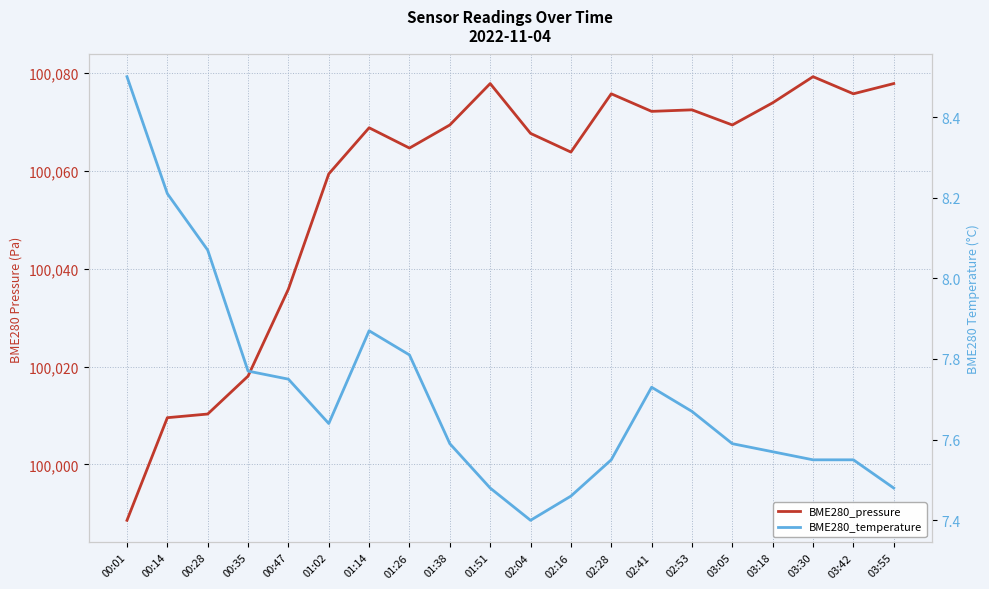

Reading left to right, transcribe all the data shown in this chart.

BME280_pressure: 00:01=99988.6	00:14=100009.6	00:28=100010.3	00:35=100018.1	00:47=100035.8	01:02=100059.4	01:14=100068.8	01:26=100064.7	01:38=100069.4	01:51=100077.8	02:04=100067.7	02:16=100063.8	02:28=100075.8	02:41=100072.2	02:53=100072.5	03:05=100069.4	03:18=100073.9	03:30=100079.2	03:42=100075.8	03:55=100077.8
BME280_temperature: 00:01=8.5	00:14=8.2	00:28=8.1	00:35=7.8	00:47=7.8	01:02=7.6	01:14=7.9	01:26=7.8	01:38=7.6	01:51=7.5	02:04=7.4	02:16=7.5	02:28=7.5	02:41=7.7	02:53=7.7	03:05=7.6	03:18=7.6	03:30=7.5	03:42=7.5	03:55=7.5